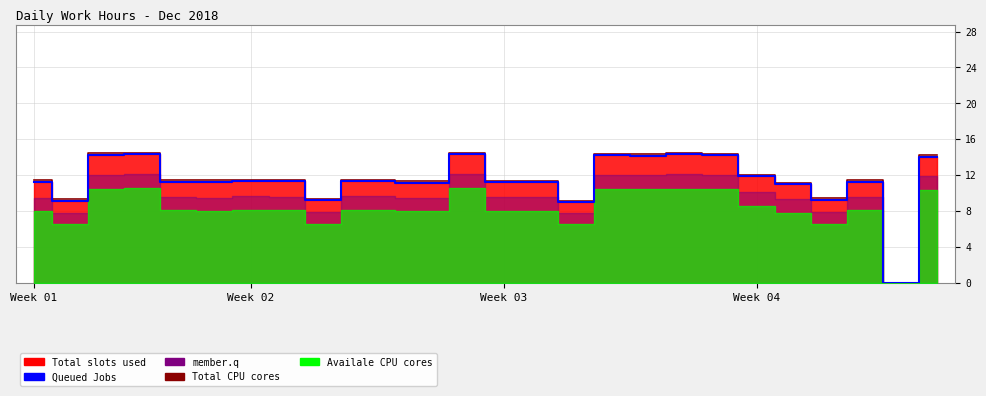

What is the label of the 7th point from the left?

Week 02